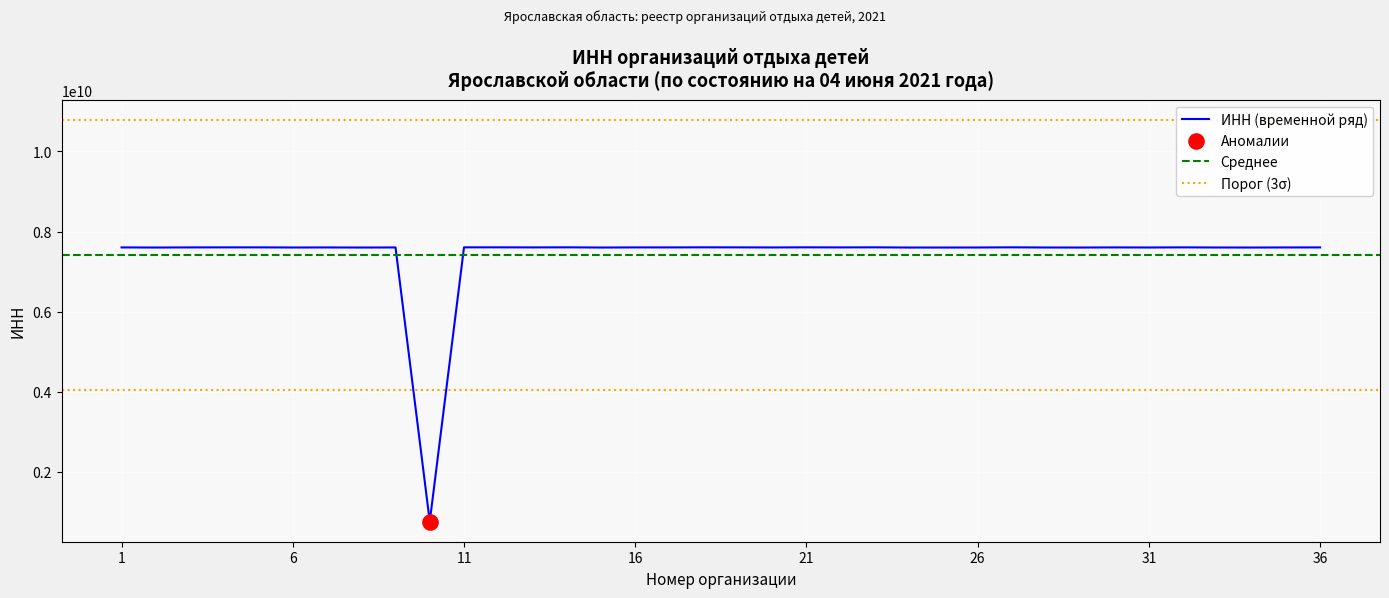

What is the change in value from 4 to 29?

-4011299